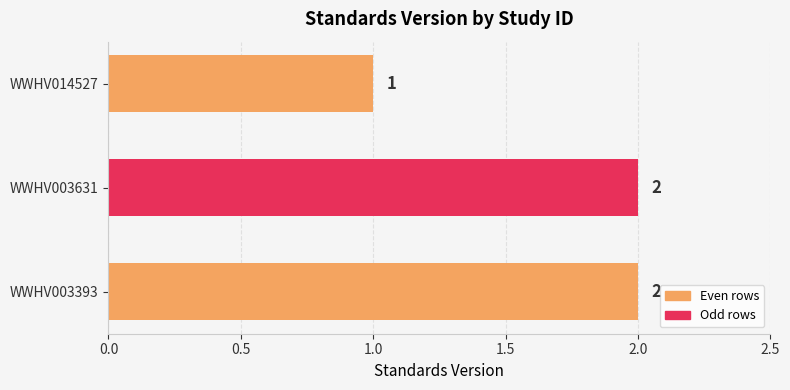

The chart shows a value of 1 at WWHV014527. True or false?

True